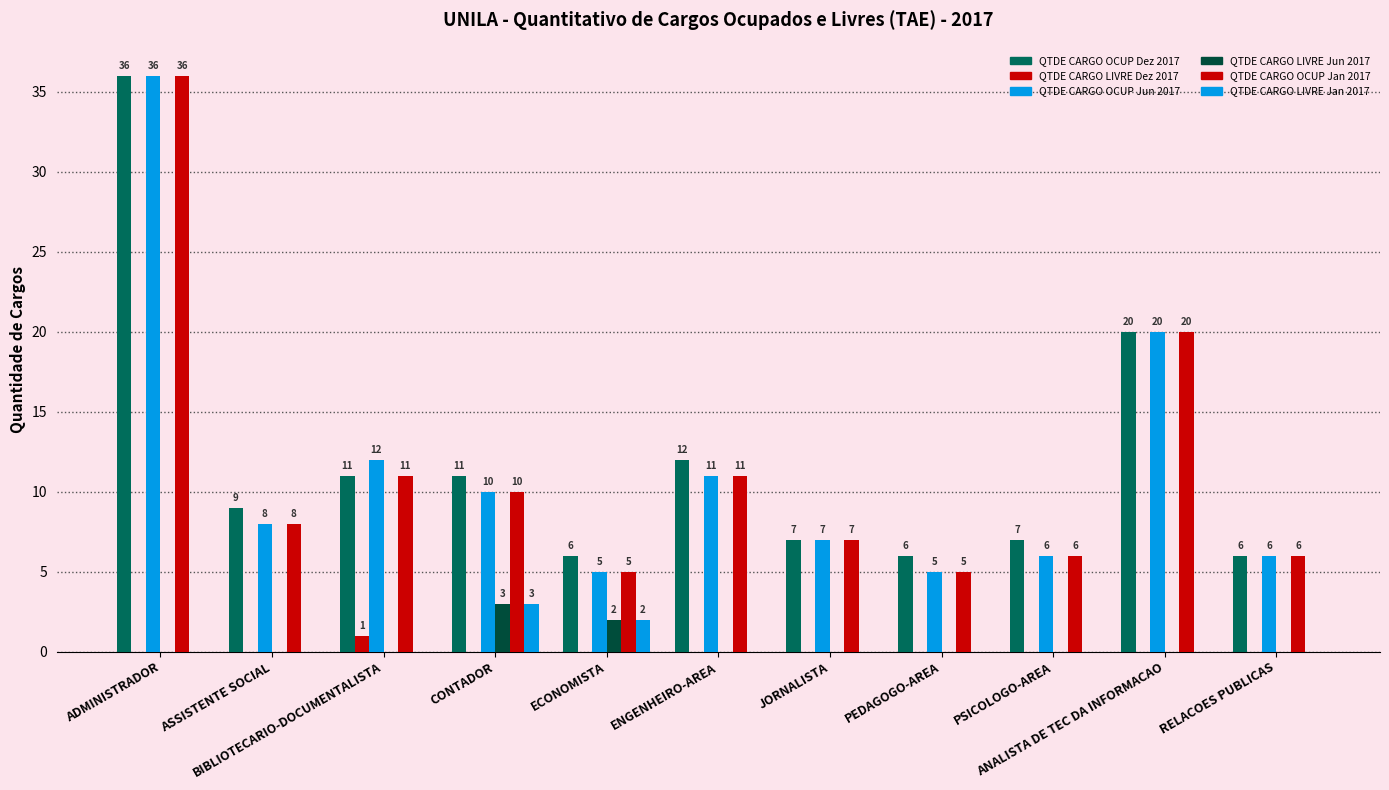

Which category has the highest value across all series?

ADMINISTRADOR